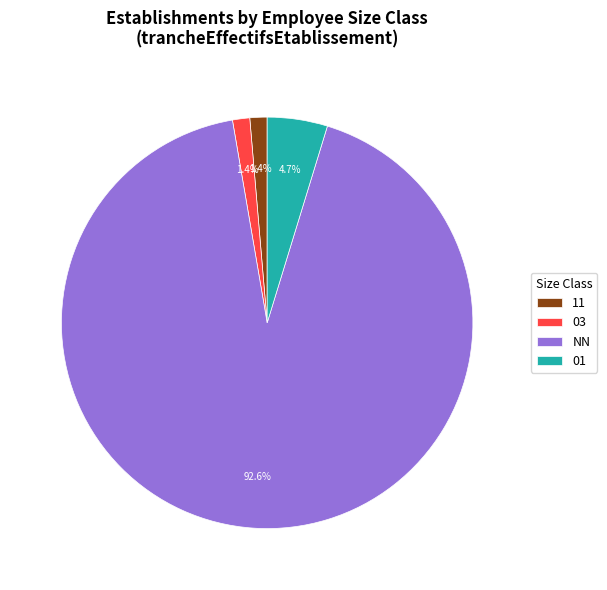

Combined, what portion of the pie is NN and 11?

93.9%